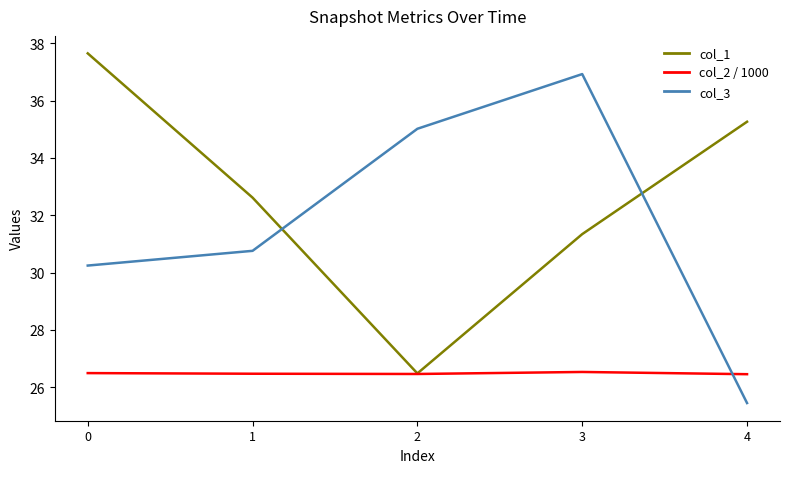

Which category has the lowest value across all series?

4